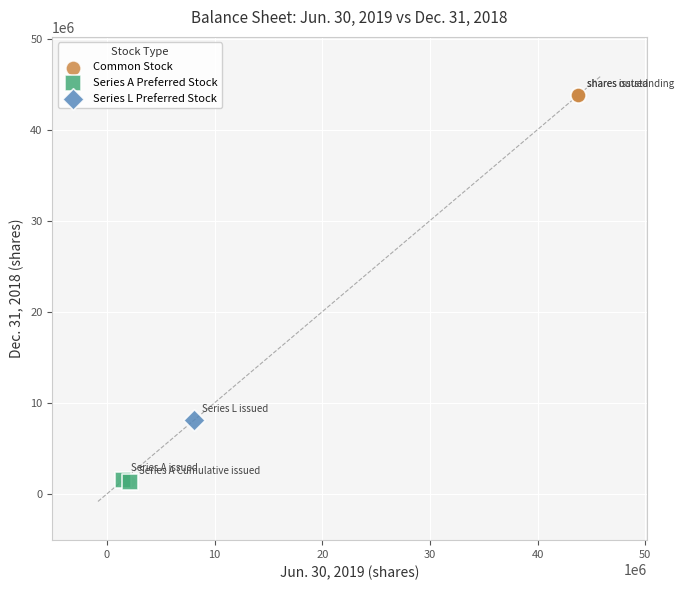

Which series reaches the maximum Y coordinate?

Common Stock